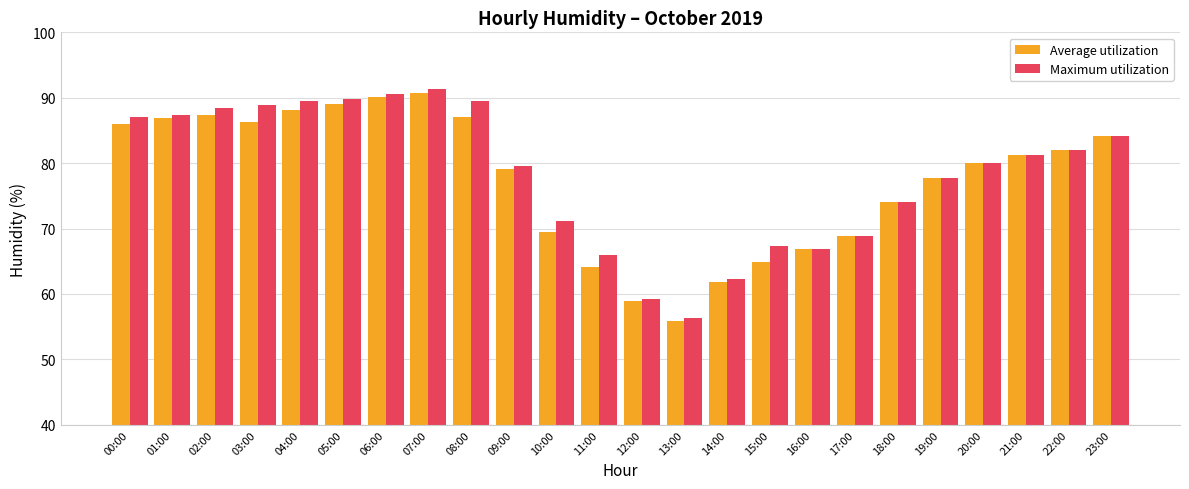

What is the average value of the Maximum utilization series?

78.3